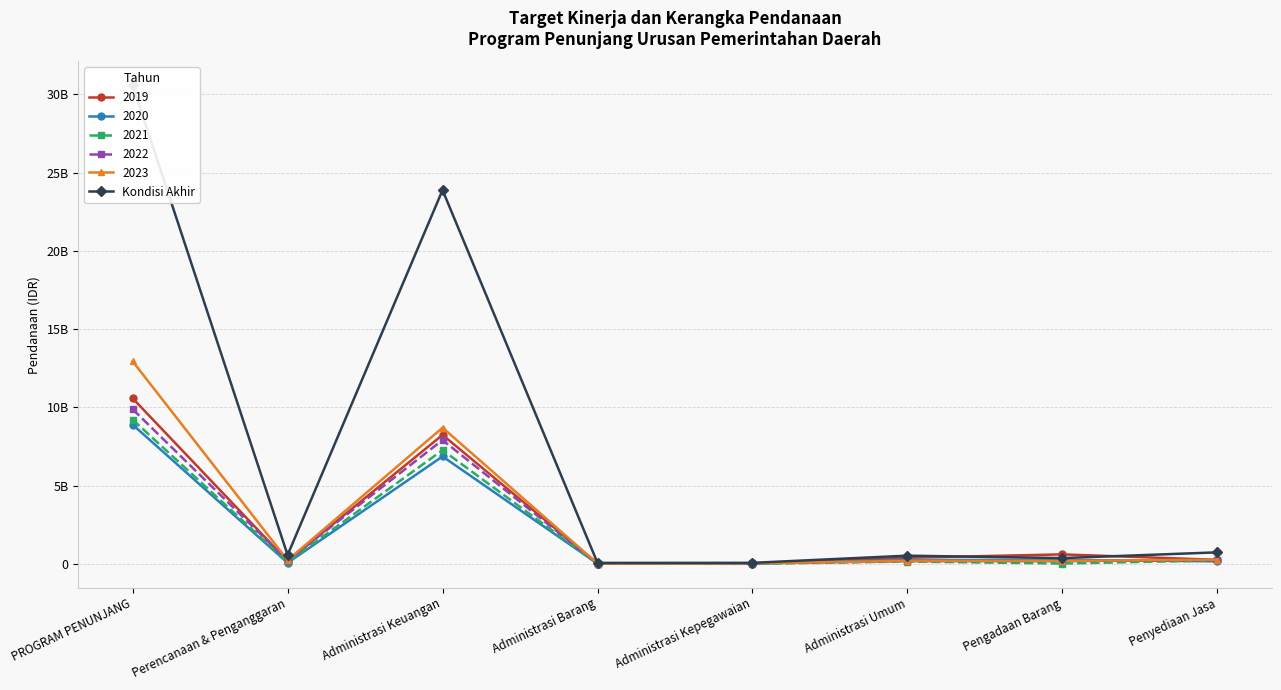

Does the chart have visible grid lines?

Yes